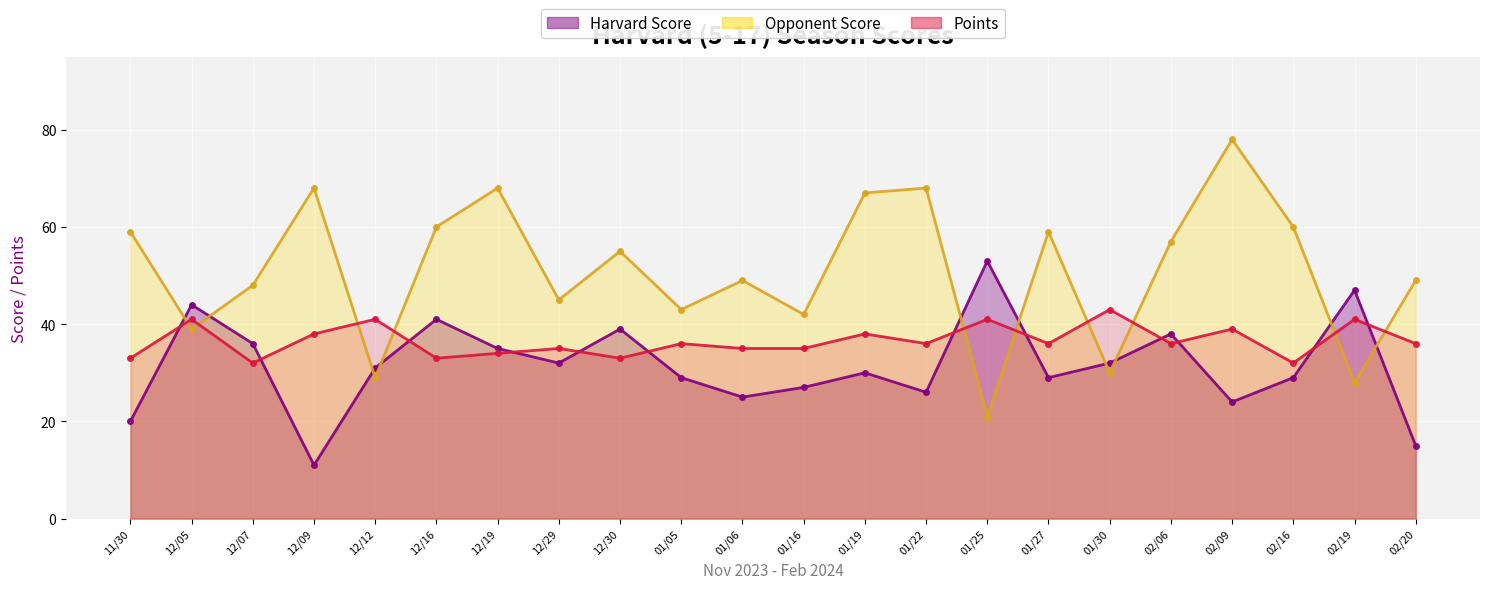

What is the sum of all Points values?

804